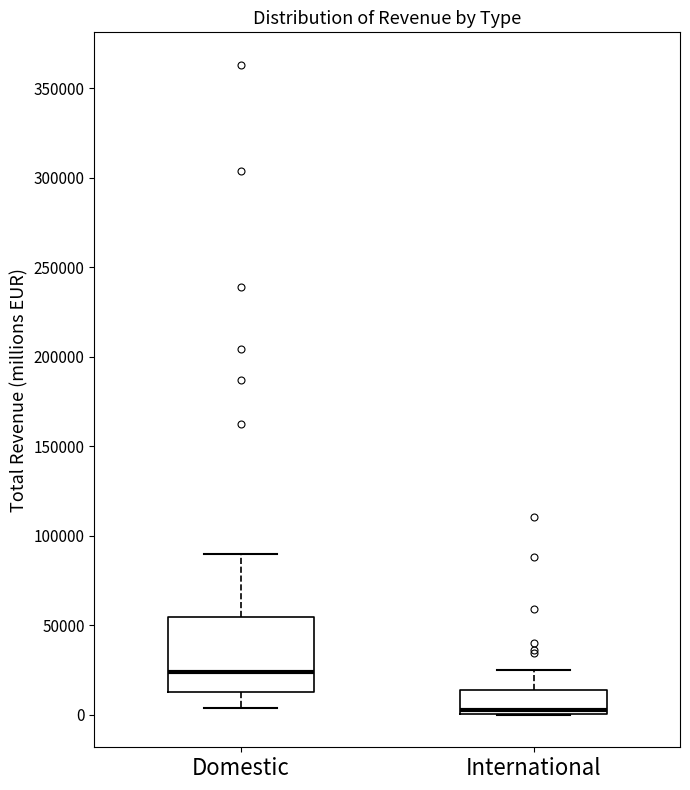

Where does the median line of the box for Domestic sit on the y-axis? The values are not printed on the chart, so give them approximately, as read against the axis.

25000